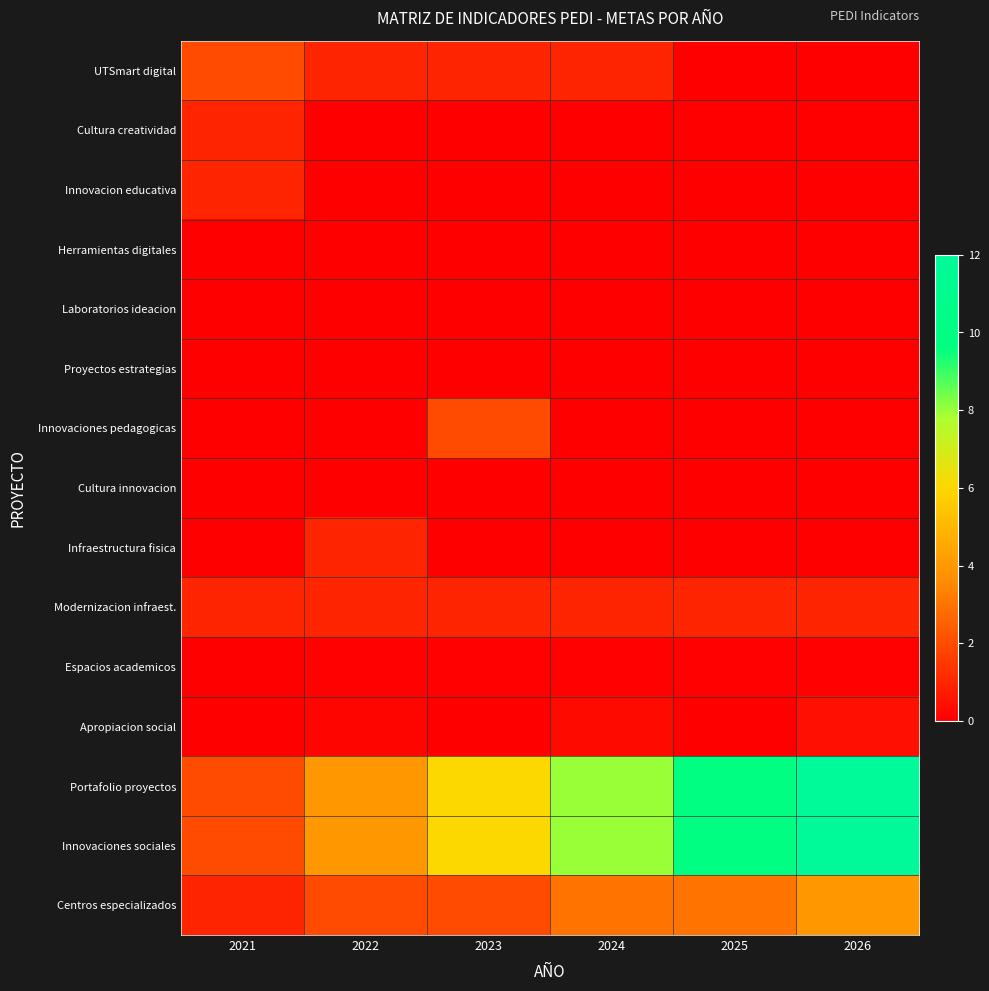

Rank the series at 2023 from highest to lowest value.

Portafolio proyectos, Innovaciones sociales, Innovaciones pedagogicas, Centros especializados, UTSmart digital, Modernizacion infraest., Espacios academicos, Cultura innovacion, Cultura creatividad, Innovacion educativa, Herramientas digitales, Laboratorios ideacion, Proyectos estrategias, Infraestructura fisica, Apropiacion social